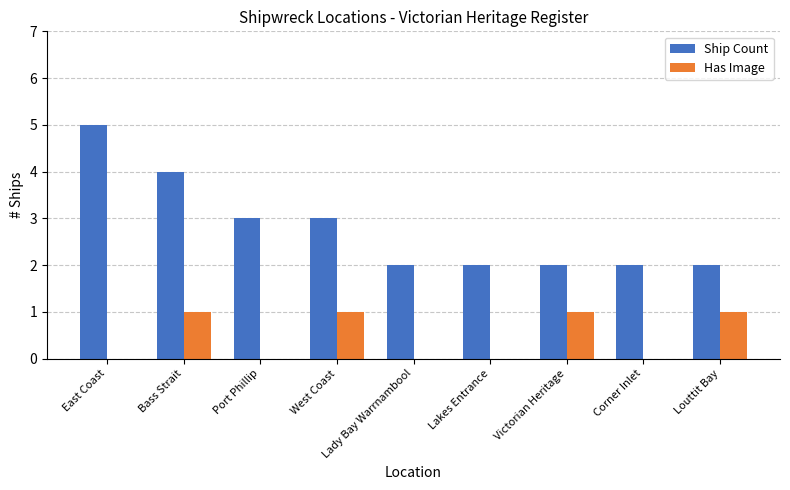

Reading left to right, extract all data points from this chart.

Ship Count: East Coast=5	Bass Strait=4	Port Phillip=3	West Coast=3	Lady Bay Warrnambool=2	Lakes Entrance=2	Victorian Heritage=2	Corner Inlet=2	Louttit Bay=2
Has Image: East Coast=0	Bass Strait=1	Port Phillip=0	West Coast=1	Lady Bay Warrnambool=0	Lakes Entrance=0	Victorian Heritage=1	Corner Inlet=0	Louttit Bay=1